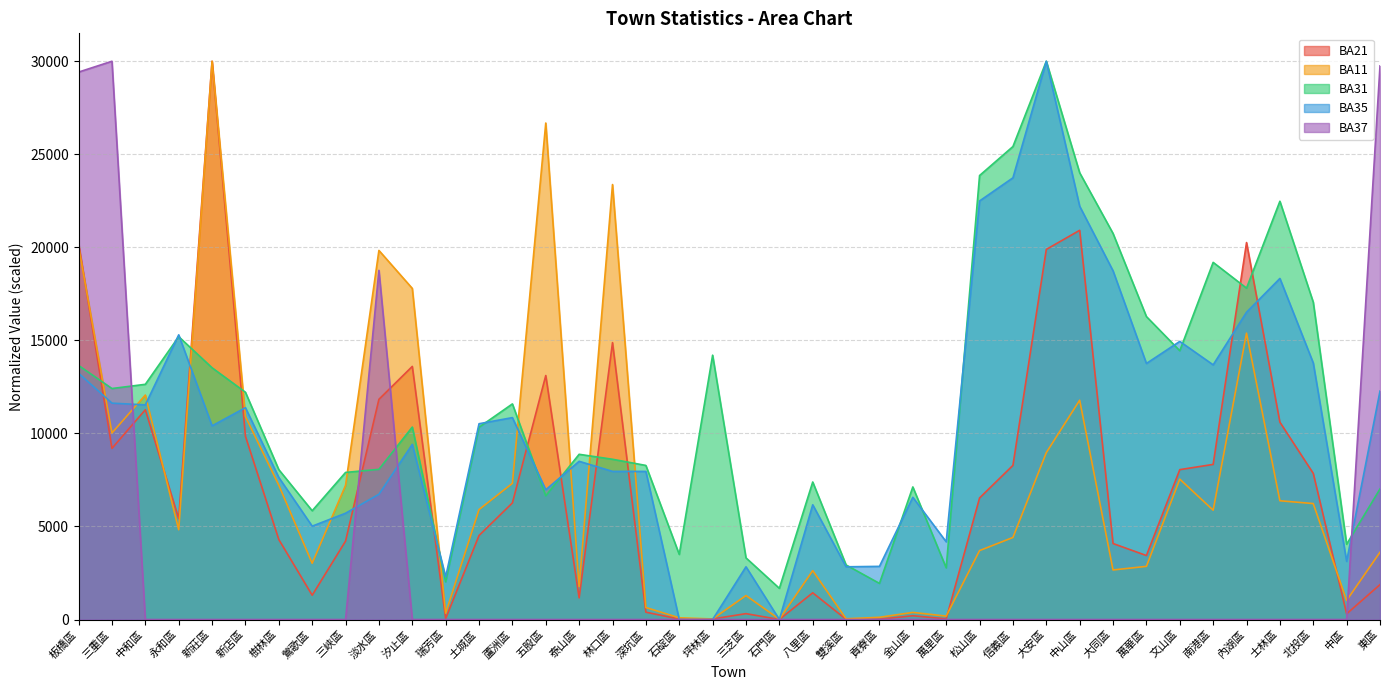

Is the value of BA31 at 泰山區 greater than the value of BA37 at 三峽區?

Yes